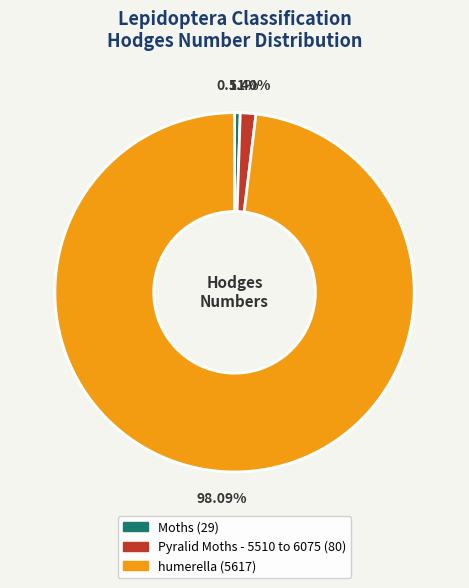

How many slices are in this pie chart?

3